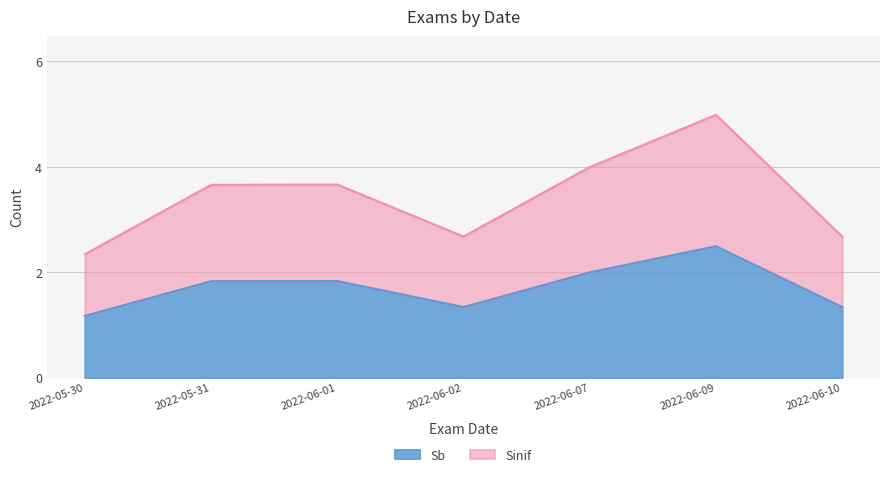

How many lines are shown in the chart?

2